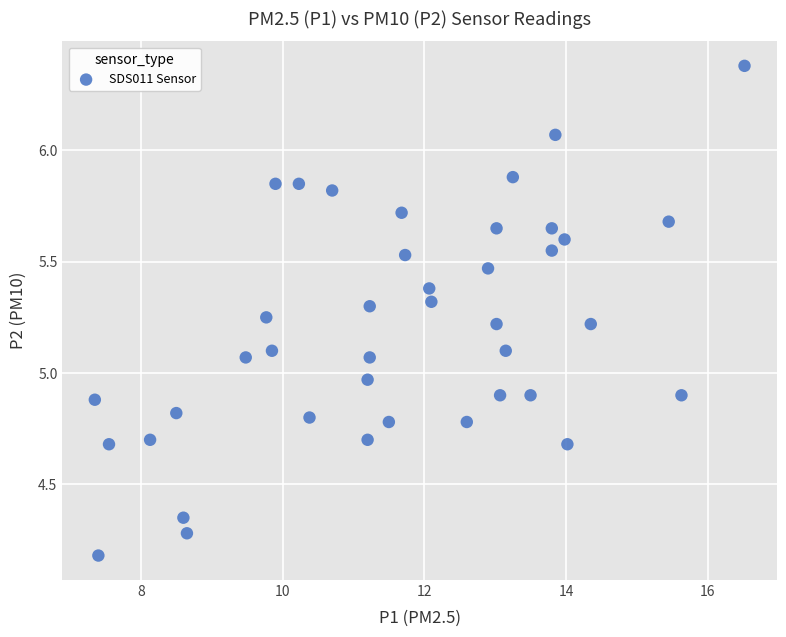

What is the range of X values (max minus min)?

9.2